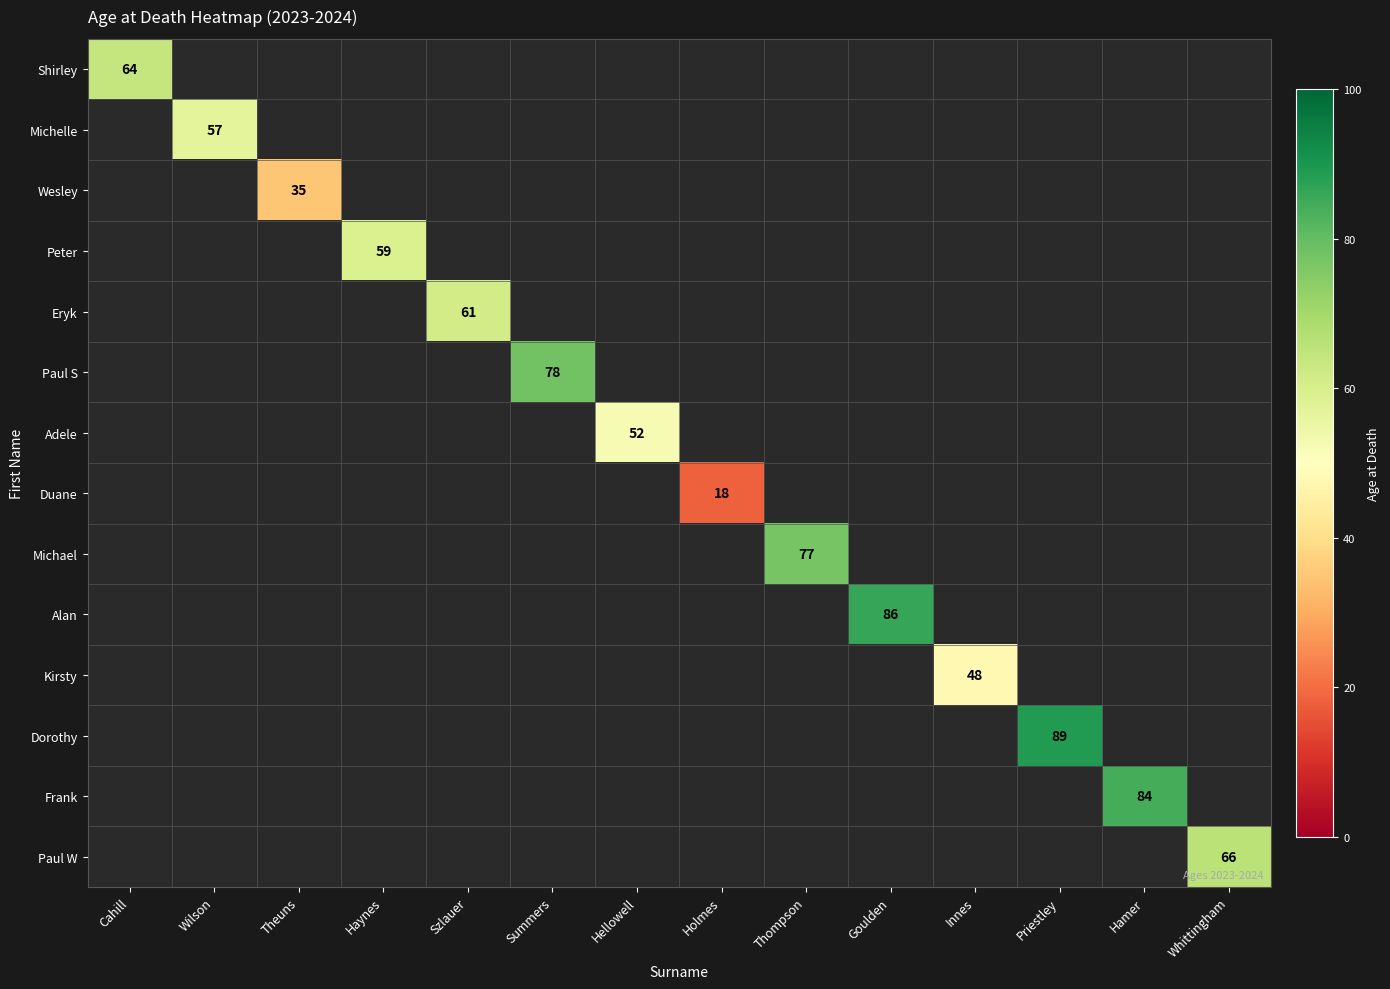

What is the lowest value of the Shirley series?

64.0